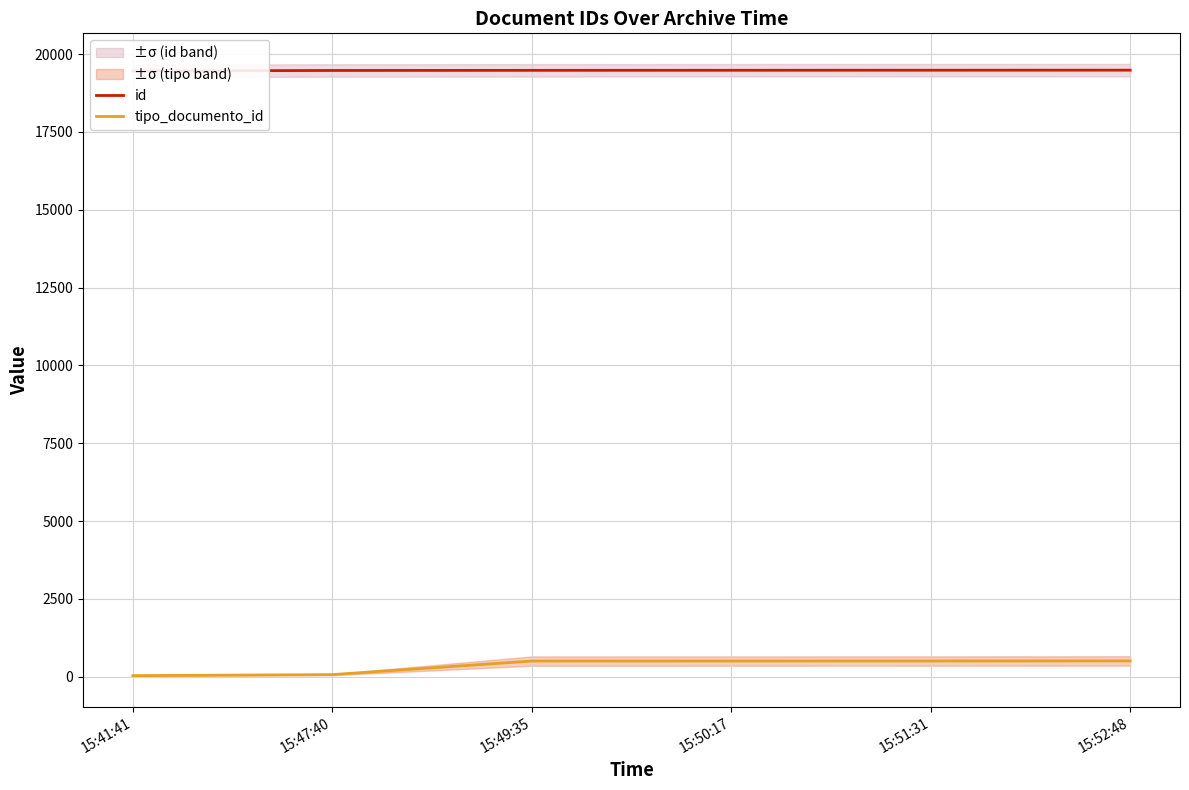

List the series in order of their peak value, highest first.

id, tipo_documento_id